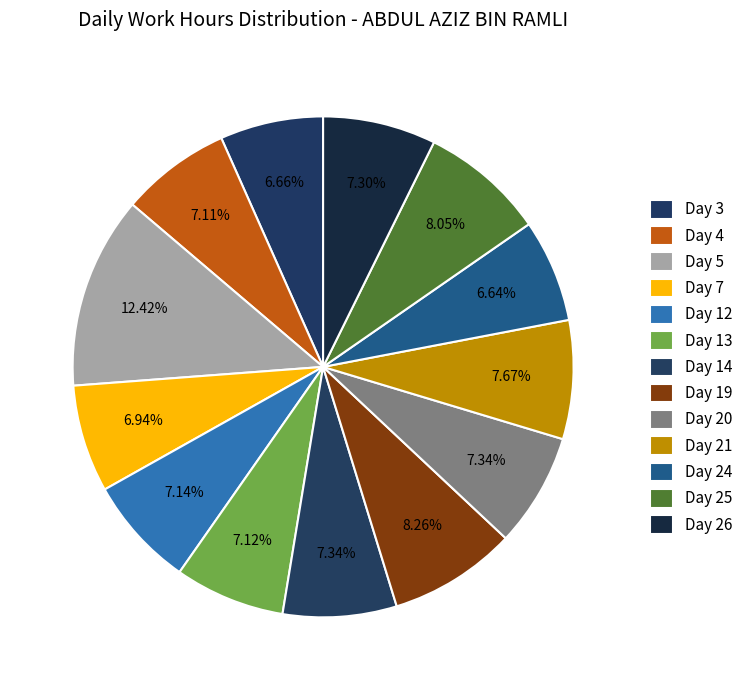

To the nearest percent, what portion does Day 3 represent?

7%